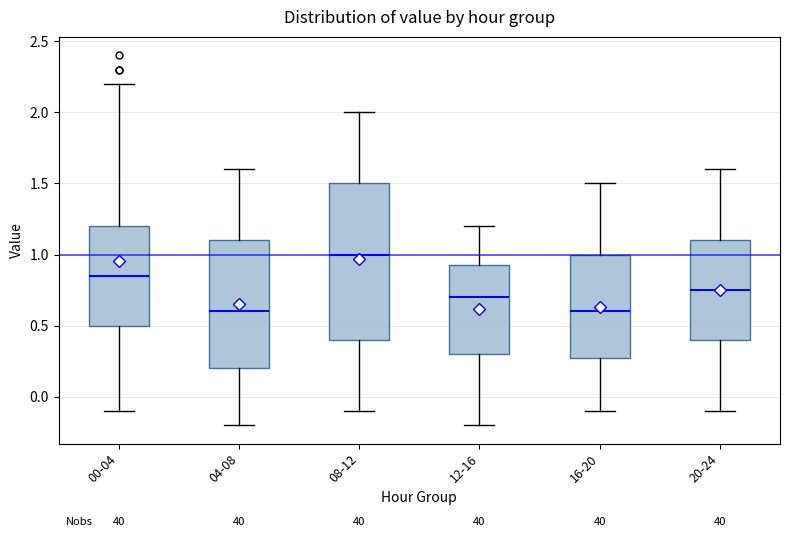

Reading left to right, transcribe this box plot: for each box, give where its median line is, the range the box spans, and where its two whiskers end, as read against the y-axis. The values are not printed on the chart, so give them approximately, as read against the axis.

00-04: median 0.85, box 0.50 to 1.20, whiskers -0.10 to 2.20
04-08: median 0.60, box 0.20 to 1.10, whiskers -0.20 to 1.60
08-12: median 1.00, box 0.40 to 1.50, whiskers -0.10 to 2.00
12-16: median 0.70, box 0.30 to 0.95, whiskers -0.20 to 1.20
16-20: median 0.60, box 0.30 to 1.00, whiskers -0.10 to 1.50
20-24: median 0.75, box 0.40 to 1.10, whiskers -0.10 to 1.60